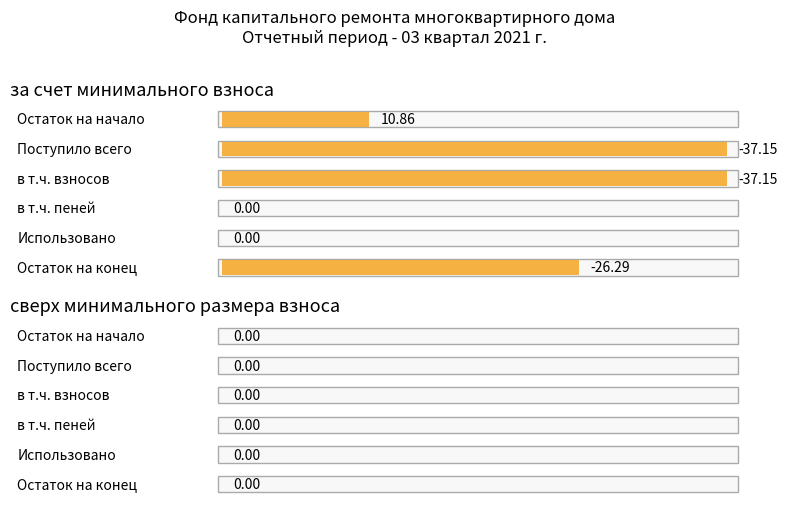

Is the value of сверх минимального размера взноса at в т.ч. взносов greater than the value of за счет минимального взноса at Остаток на начало?

No